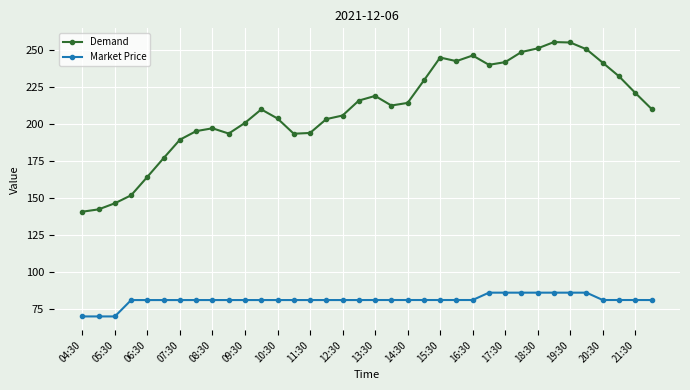

Which series has the largest range (max minus min)?

Demand